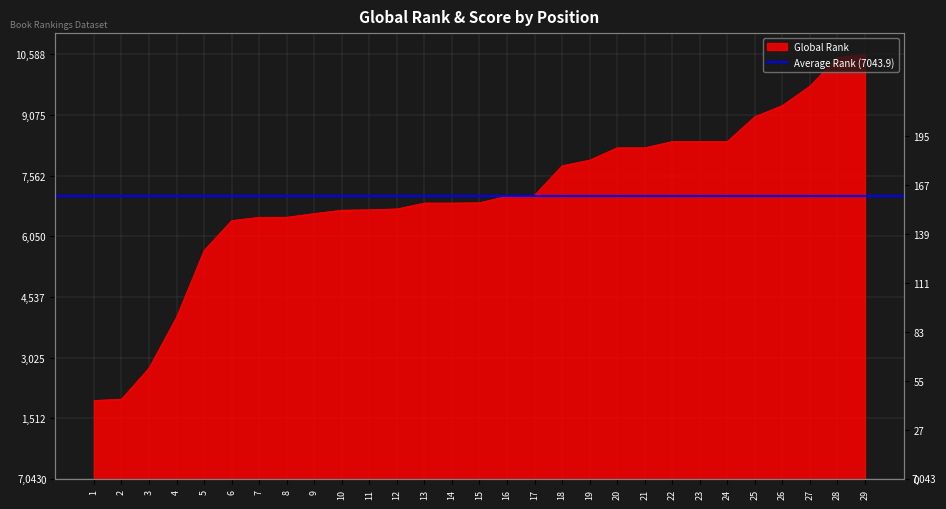

The chart shows a value of 8415 at 24. True or false?

True